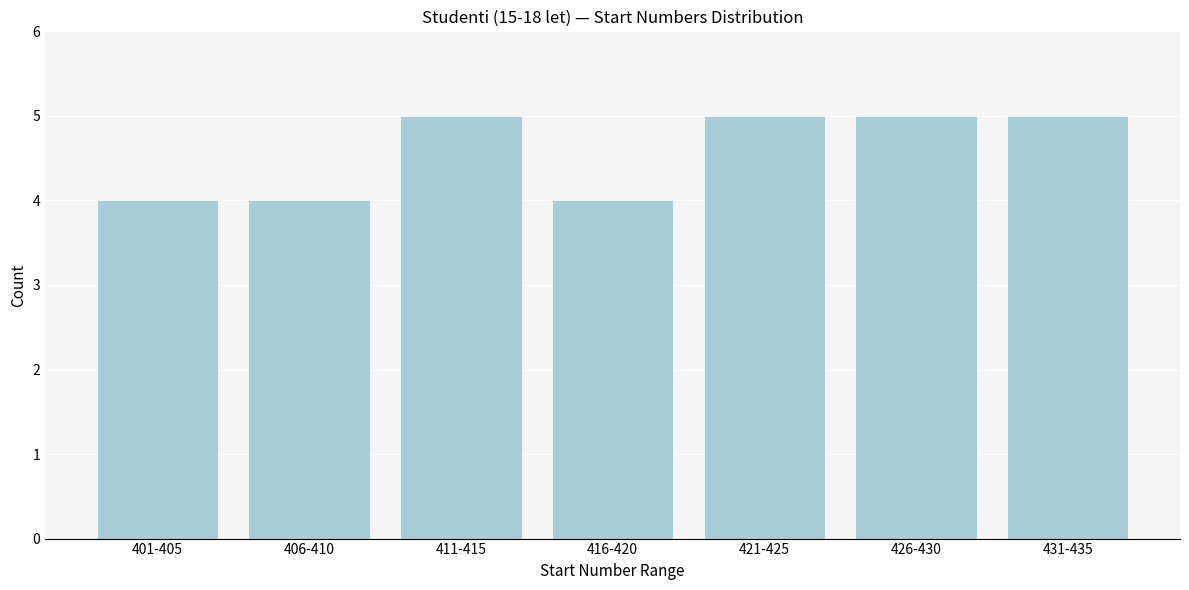

Reading left to right, extract all data points from this chart.

401-405=4	406-410=4	411-415=5	416-420=4	421-425=5	426-430=5	431-435=5